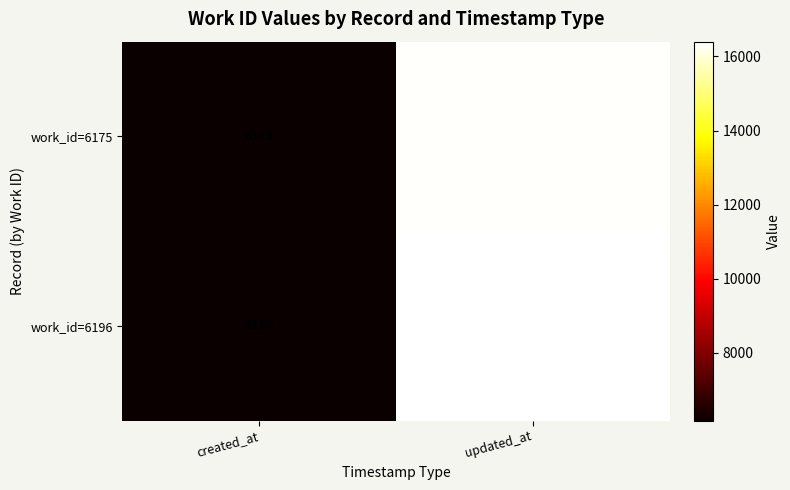

Which series changed the most between created_at and updated_at?

work_id=6196